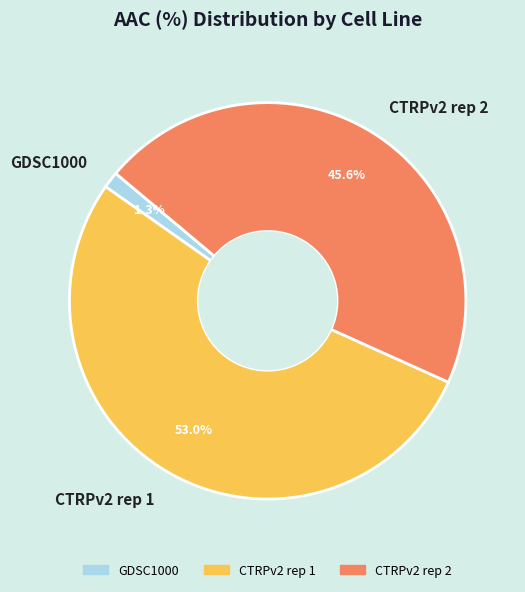

How much of the chart is everything except CTRPv2 rep 2?

54.4%